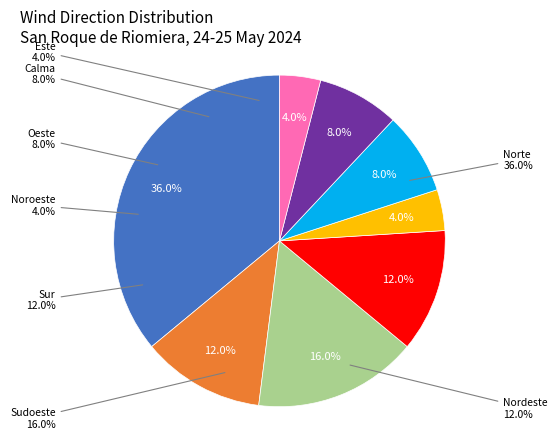

Which slice is the smallest?

Noroeste